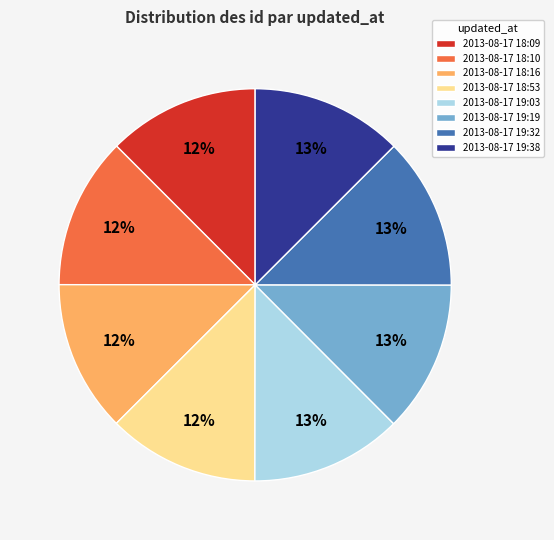

What percentage is the 2013-08-17 19:38 slice, to the nearest percent?

13%